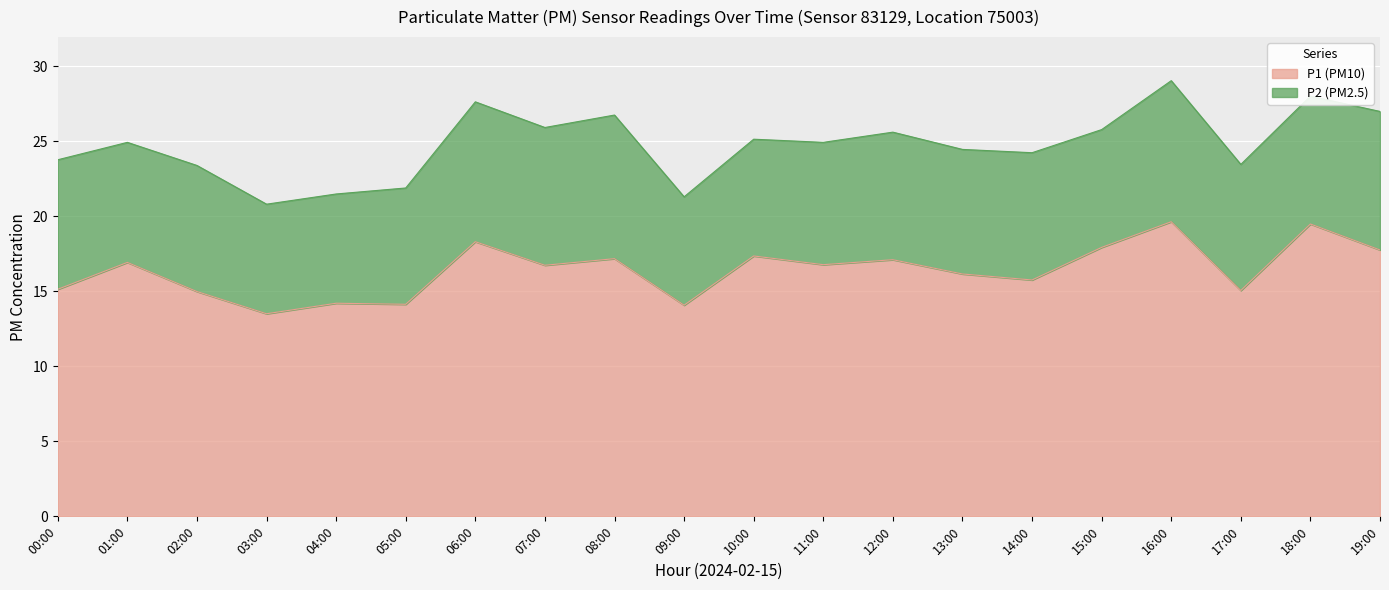

Rank the categories by value from lowest to highest.

03:00, 09:00, 05:00, 04:00, 02:00, 17:00, 00:00, 14:00, 13:00, 07:00, 11:00, 01:00, 12:00, 08:00, 10:00, 19:00, 15:00, 06:00, 18:00, 16:00